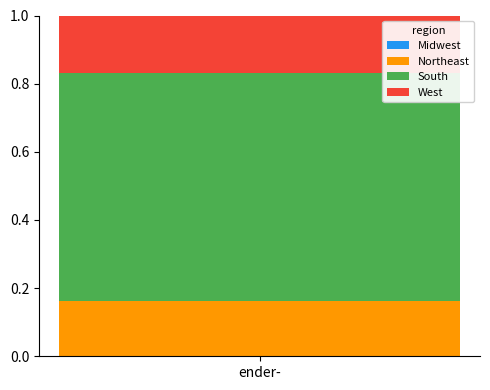

Reading left to right, list all the values displayed in this chart.

Midwest: 0.0	0.0
Northeast: 0.2	0.2
South: 0.7	0.7
West: 0.2	0.2